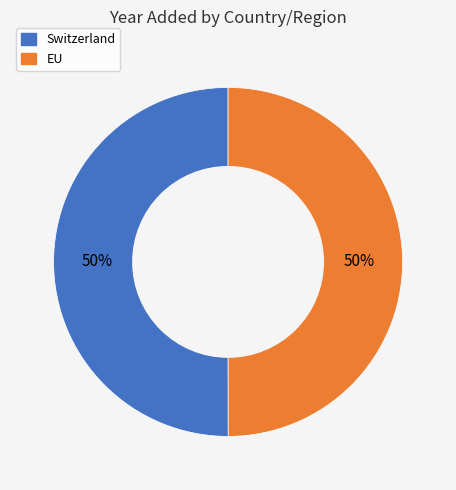

What percentage is the EU slice, to the nearest percent?

50%